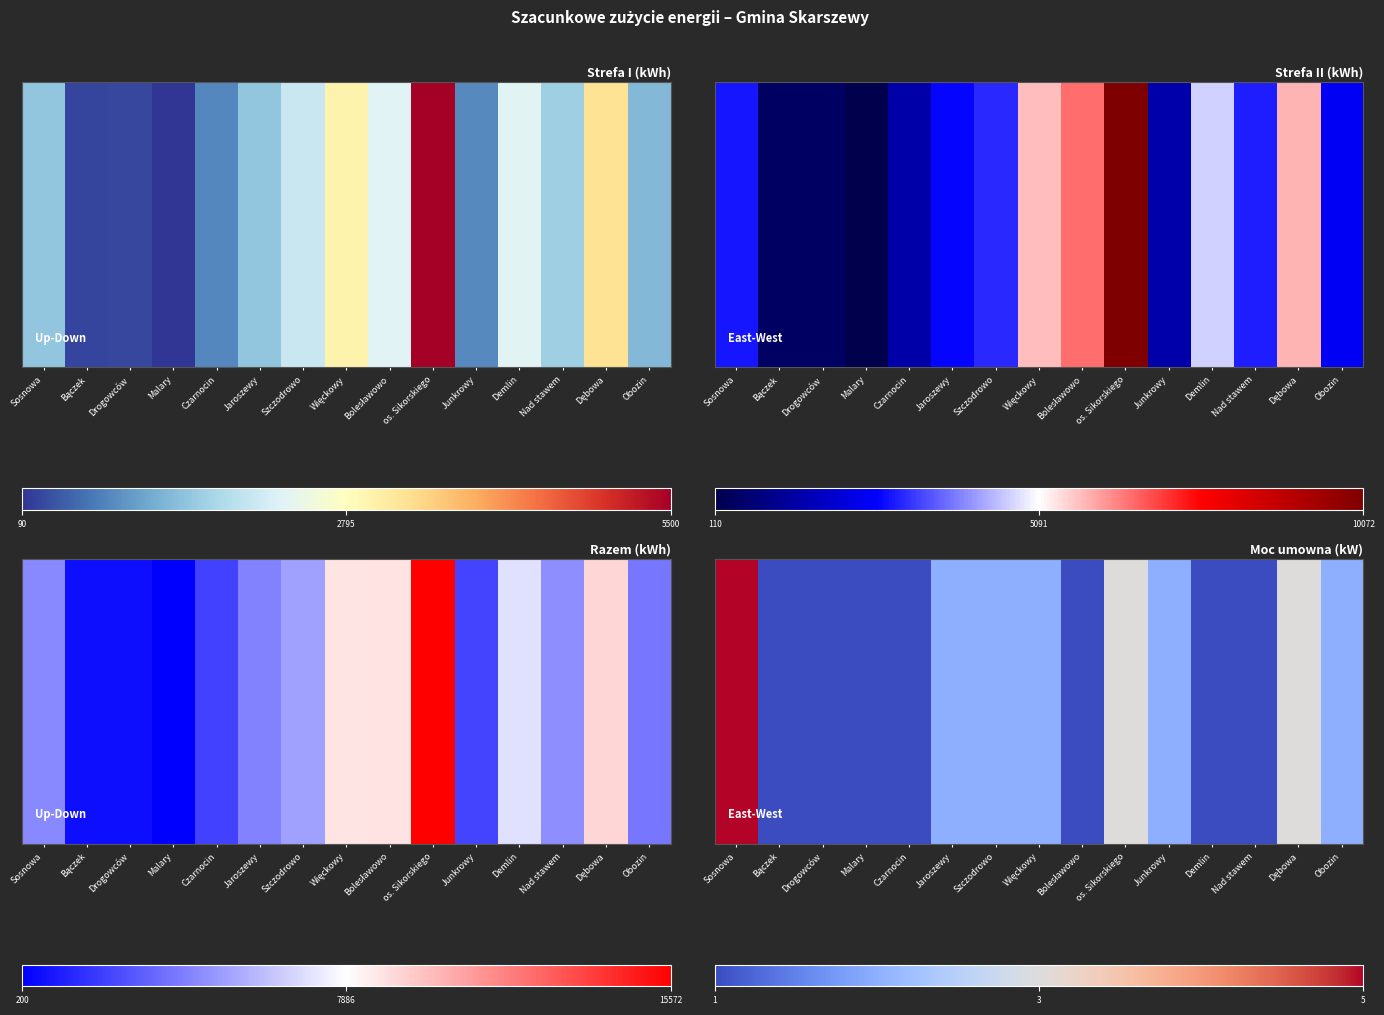

What is the sum of all values?

28